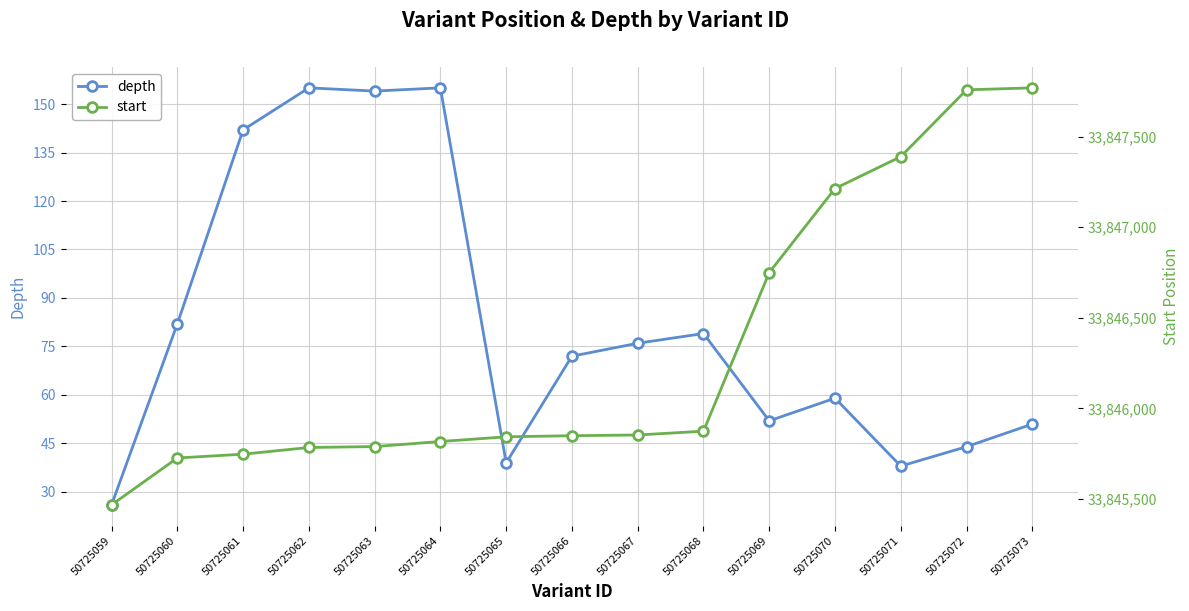

Reading left to right, extract all data points from this chart.

depth: 26	82	142	155	154	155	39	72	76	79	52	59	38	44	51
start: 33845467	33845726	33845747	33845784	33845789	33845817	33845843	33845849	33845853	33845874	33846750	33847214	33847390	33847759	33847770